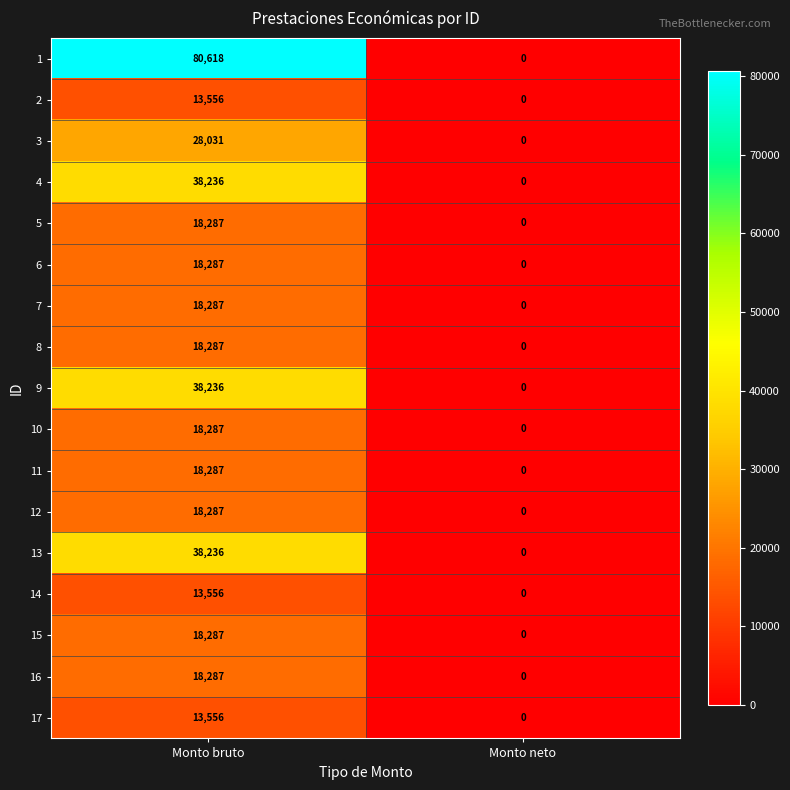

What is the difference between the 1 values at Monto bruto and Monto neto?

80618